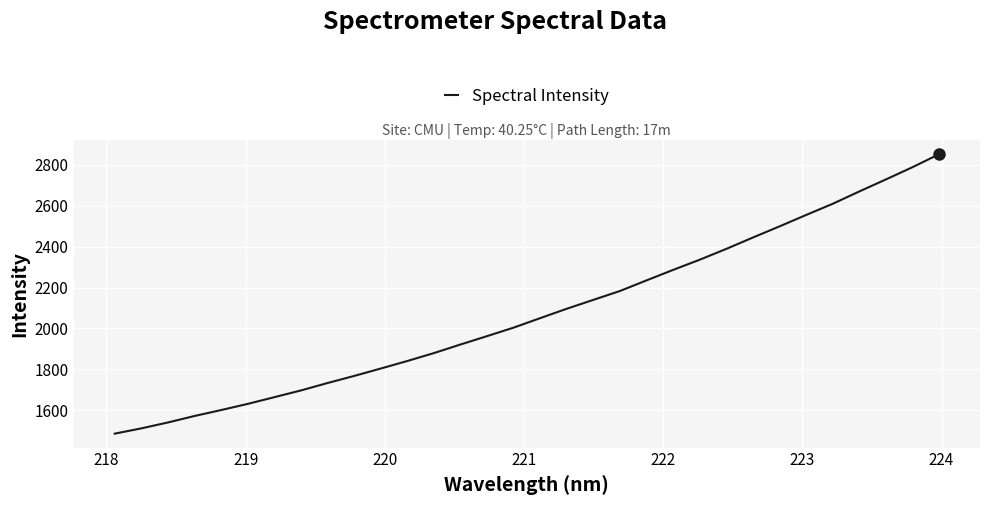

What is the minimum value shown in the chart?

1485.3